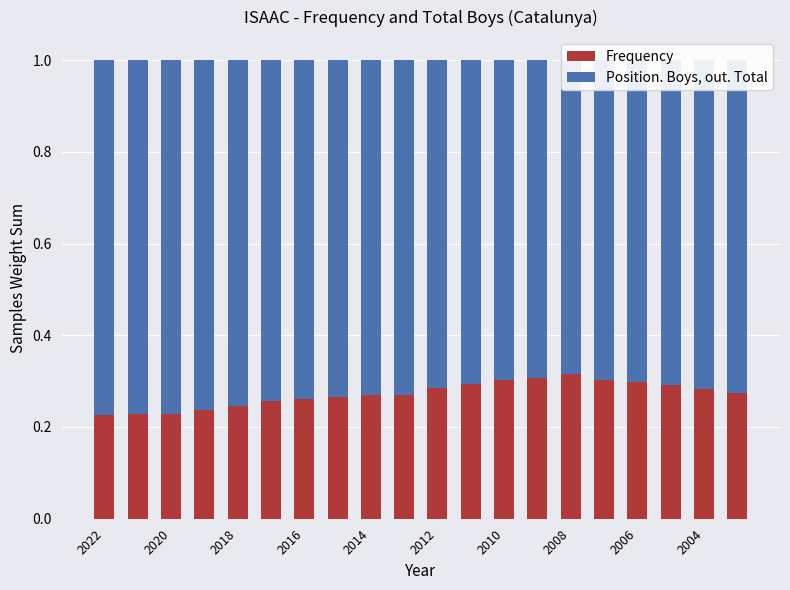

The Position. Boys, out. Total series shows 0.4 at 2004. True or false?

False